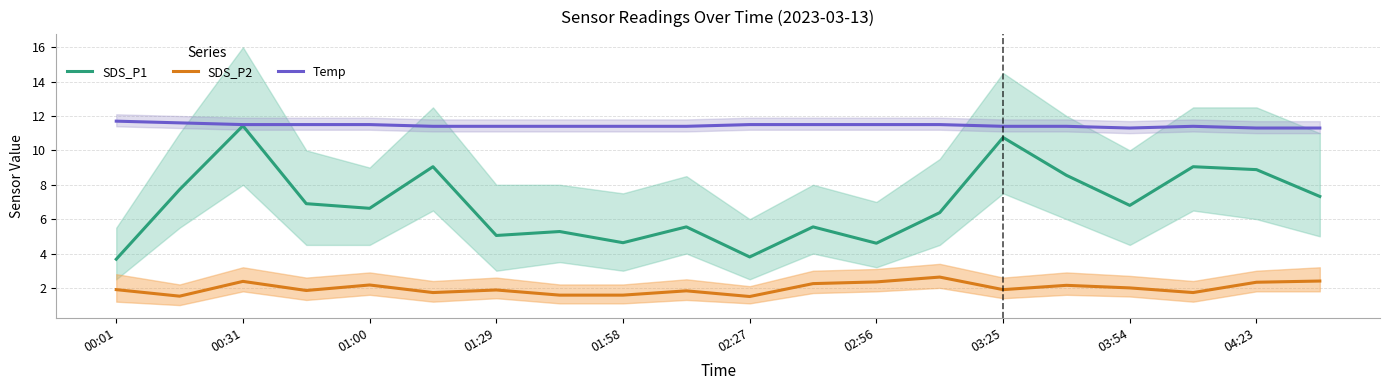

Rank the series by their average value, from highest to lowest.

Temp, SDS_P1, SDS_P2